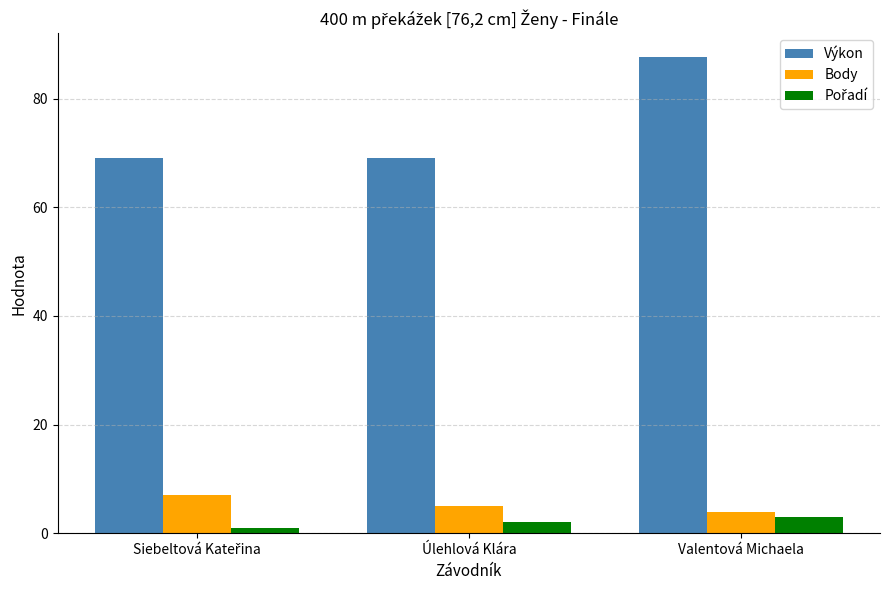

How many bars are there in each group?

3